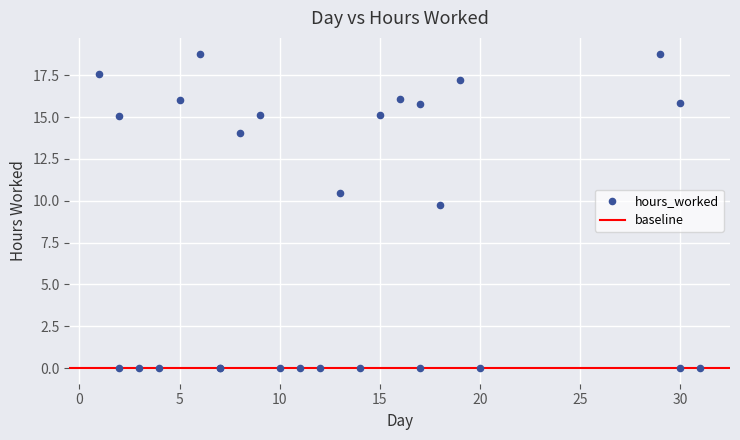

What Y value in the scatter plot is closest to 9?

9.7